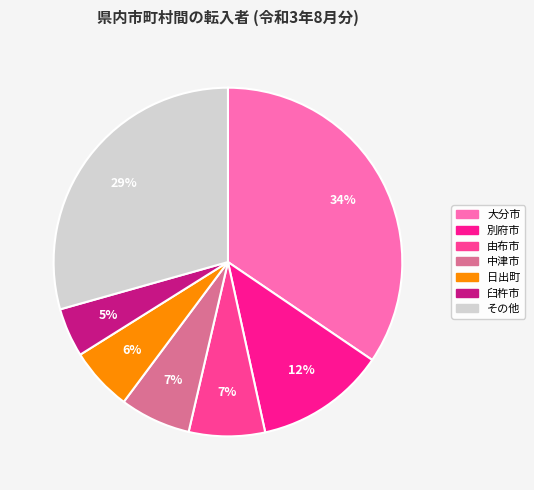

To the nearest percent, what is the average slice percentage?

14%